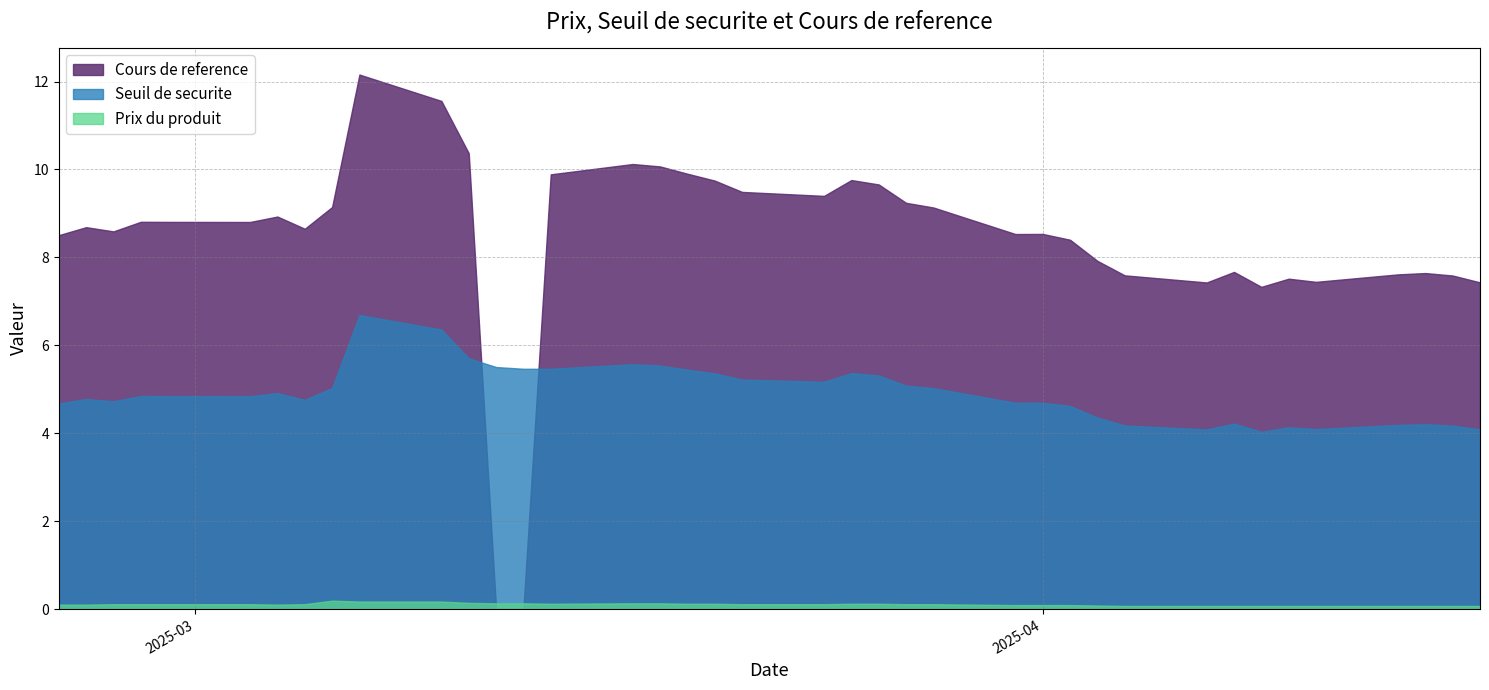

Which series ends up on top after the final intersection of Cours de reference and Seuil de securite?

Cours de reference